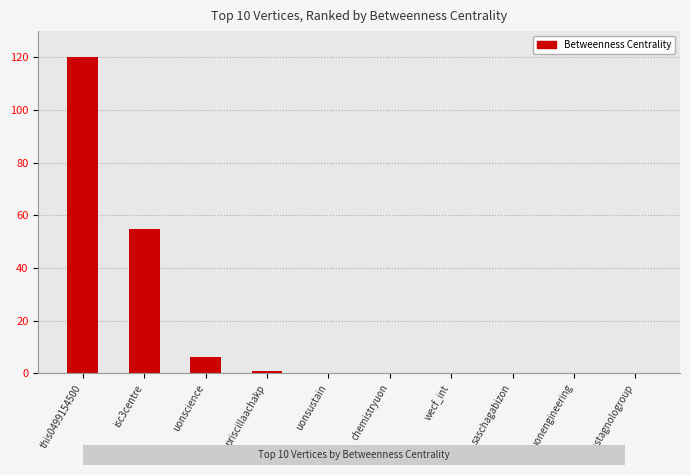

Is it true that the value at uonscience is 6?

True